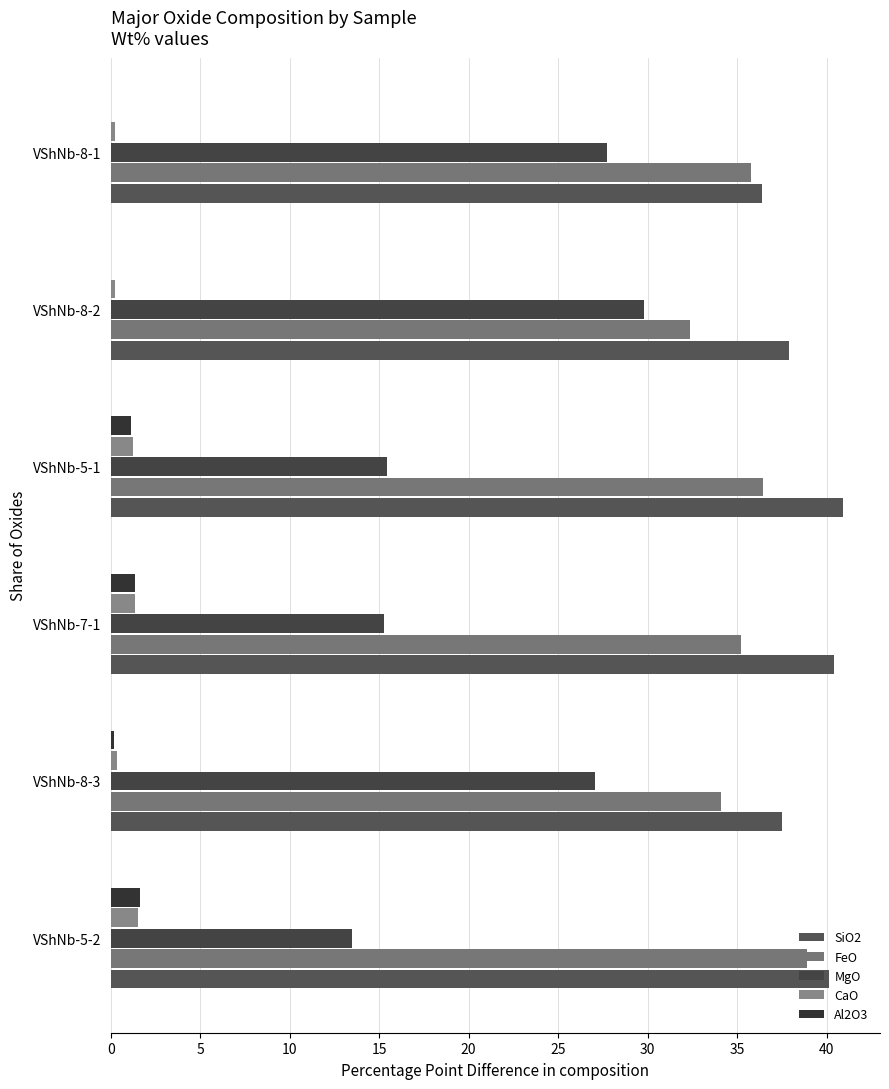

How many data points in CaO are above 1?

3